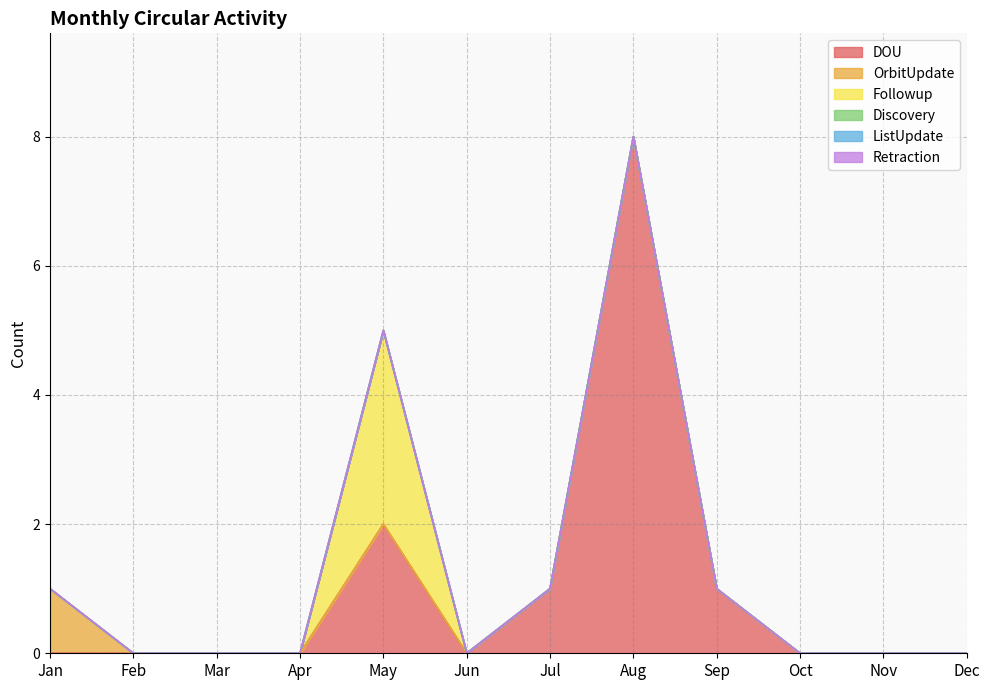

Between Sep and Apr, which is larger?

Sep